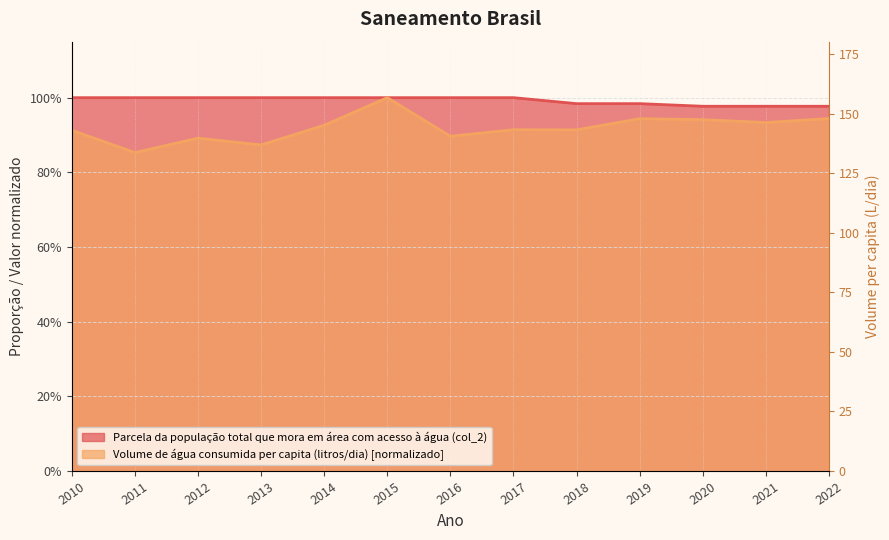

How many lines are shown in the chart?

2